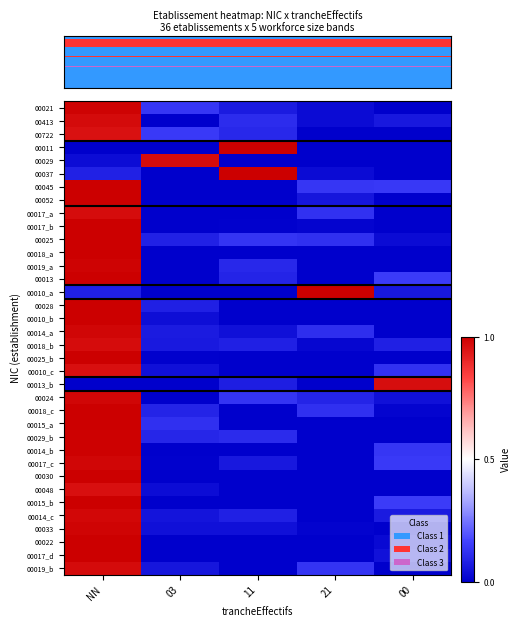

Reading left to right, what are all the values shown in this chart?

00021: NN=1.0	03=0.1	11=0.1	21=0.0	00=0.0
00413: NN=1.0	03=0.0	11=0.1	21=0.0	00=0.1
00722: NN=1.0	03=0.1	11=0.1	21=0.0	00=0.0
00011: NN=0.0	03=0.0	11=1.0	21=0.0	00=0.0
00029: NN=0.0	03=1.0	11=0.0	21=0.0	00=0.0
00037: NN=0.1	03=0.0	11=1.0	21=0.0	00=0.0
00045: NN=1.0	03=0.0	11=0.0	21=0.1	00=0.1
00052: NN=1.0	03=0.0	11=0.0	21=0.1	00=0.0
00017_a: NN=1.0	03=0.0	11=0.0	21=0.1	00=0.0
00017_b: NN=1.0	03=0.0	11=0.0	21=0.0	00=0.0
00025: NN=1.0	03=0.1	11=0.1	21=0.1	00=0.0
00018_a: NN=1.0	03=0.0	11=0.0	21=0.0	00=0.0
00019_a: NN=1.0	03=0.0	11=0.1	21=0.0	00=0.0
00013: NN=1.0	03=0.0	11=0.1	21=0.0	00=0.1
00010_a: NN=0.1	03=0.0	11=0.0	21=1.0	00=0.1
00028: NN=1.0	03=0.1	11=0.0	21=0.0	00=0.0
00010_b: NN=1.0	03=0.0	11=0.0	21=0.0	00=0.0
00014_a: NN=1.0	03=0.1	11=0.0	21=0.1	00=0.0
00018_b: NN=1.0	03=0.1	11=0.1	21=0.0	00=0.1
00025_b: NN=1.0	03=0.0	11=0.0	21=0.0	00=0.0
00010_c: NN=1.0	03=0.0	11=0.0	21=0.0	00=0.1
00013_b: NN=0.0	03=0.0	11=0.1	21=0.0	00=1.0
00024: NN=1.0	03=0.0	11=0.1	21=0.1	00=0.0
00018_c: NN=1.0	03=0.1	11=0.0	21=0.1	00=0.0
00015_a: NN=1.0	03=0.1	11=0.0	21=0.0	00=0.0
00029_b: NN=1.0	03=0.1	11=0.1	21=0.0	00=0.0
00014_b: NN=1.0	03=0.0	11=0.0	21=0.0	00=0.1
00017_c: NN=1.0	03=0.0	11=0.1	21=0.0	00=0.1
00030: NN=1.0	03=0.0	11=0.0	21=0.0	00=0.0
00048: NN=1.0	03=0.0	11=0.0	21=0.0	00=0.0
00015_b: NN=1.0	03=0.0	11=0.0	21=0.0	00=0.1
00014_c: NN=1.0	03=0.1	11=0.1	21=0.0	00=0.1
00033: NN=1.0	03=0.0	11=0.0	21=0.0	00=0.0
00022: NN=1.0	03=0.0	11=0.0	21=0.0	00=0.0
00017_d: NN=1.0	03=0.0	11=0.0	21=0.0	00=0.0
00019_b: NN=1.0	03=0.1	11=0.0	21=0.1	00=0.0